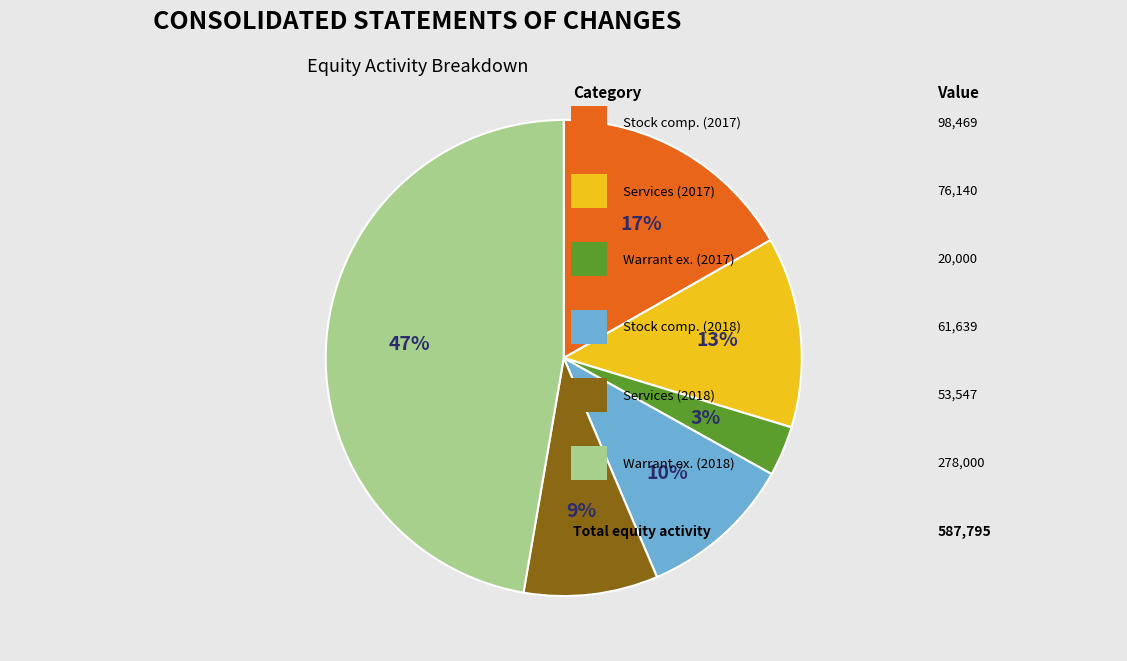

To the nearest percent, what is the difference between the largest and smallest slice percentages?

44%